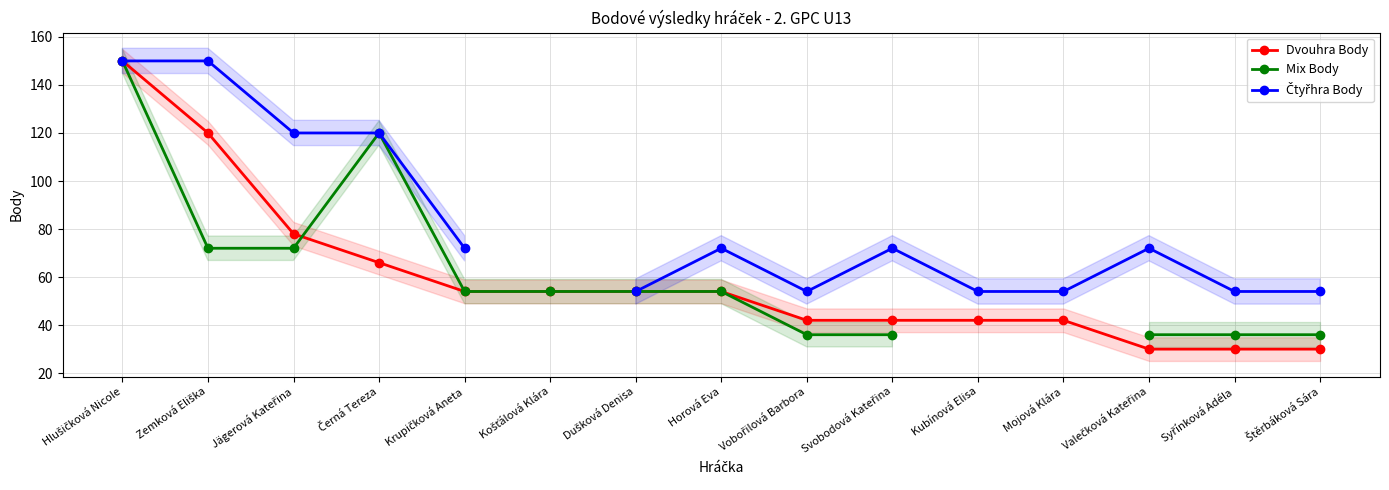

At how many categories does at least one series exceed 149?

2